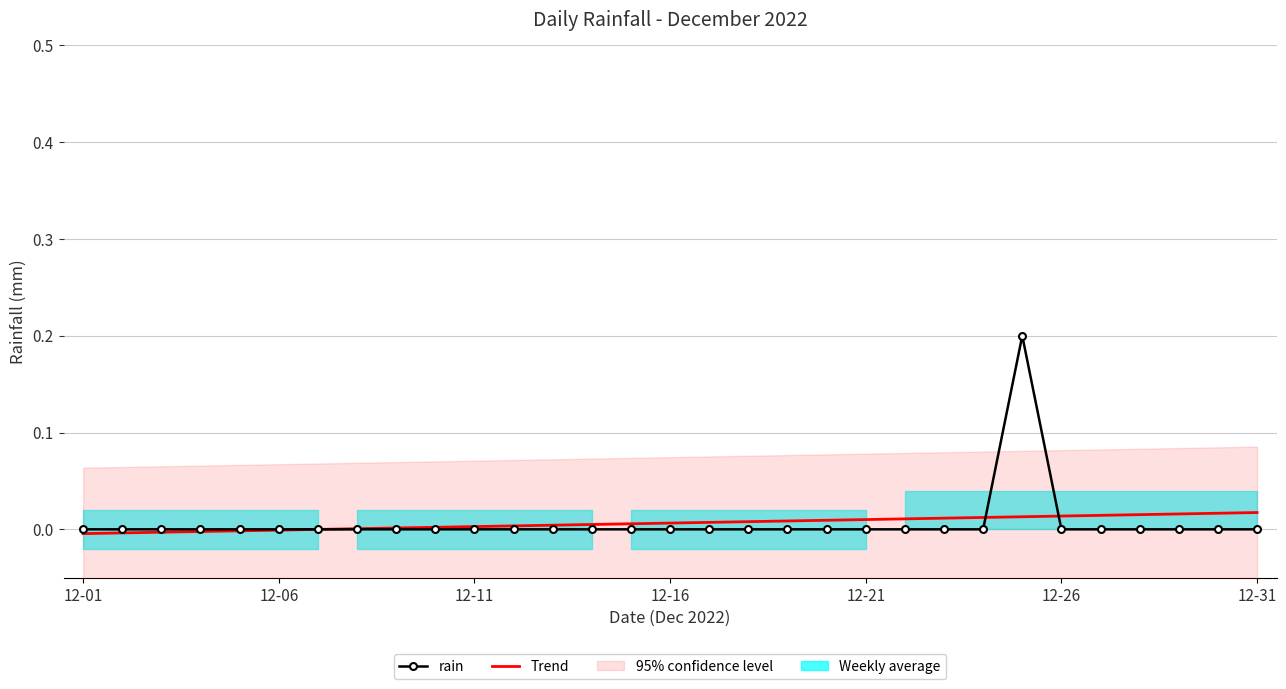

Reading left to right, what are all the values shown in this chart?

rain: 0.0	0.0	0.0	0.0	0.0	0.0	0.0	0.0	0.0	0.0	0.0	0.0	0.0	0.0	0.0	0.0	0.0	0.0	0.0	0.0	0.0	0.0	0.0	0.0	0.2	0.0	0.0	0.0	0.0	0.0	0.0
Trend: -0.0	-0.0	-0.0	-0.0	-0.0	-0.0	-0.0	0.0	0.0	0.0	0.0	0.0	0.0	0.0	0.0	0.0	0.0	0.0	0.0	0.0	0.0	0.0	0.0	0.0	0.0	0.0	0.0	0.0	0.0	0.0	0.0